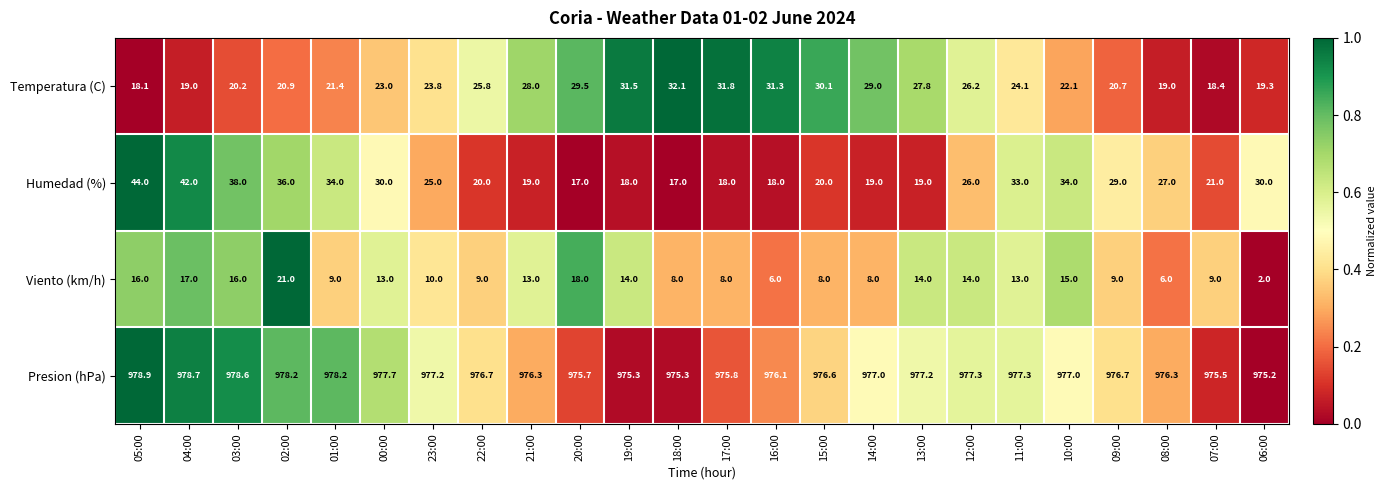

The Humedad (%) series shows 32.3 at 14:00. True or false?

False